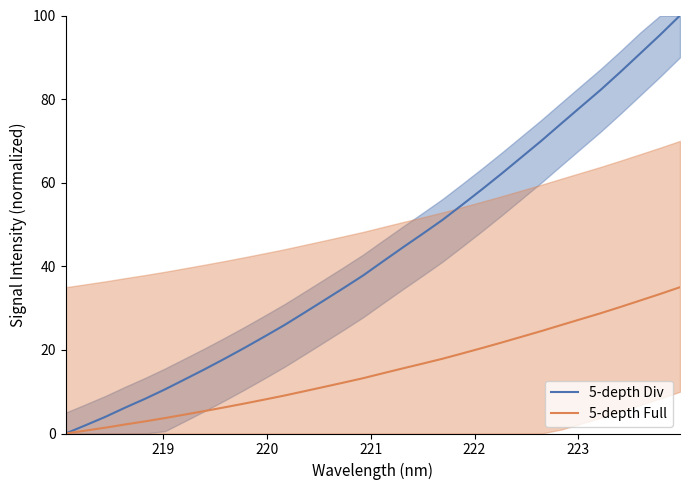

True or false: 5-depth Div and 5-depth Full cross at least once.

False